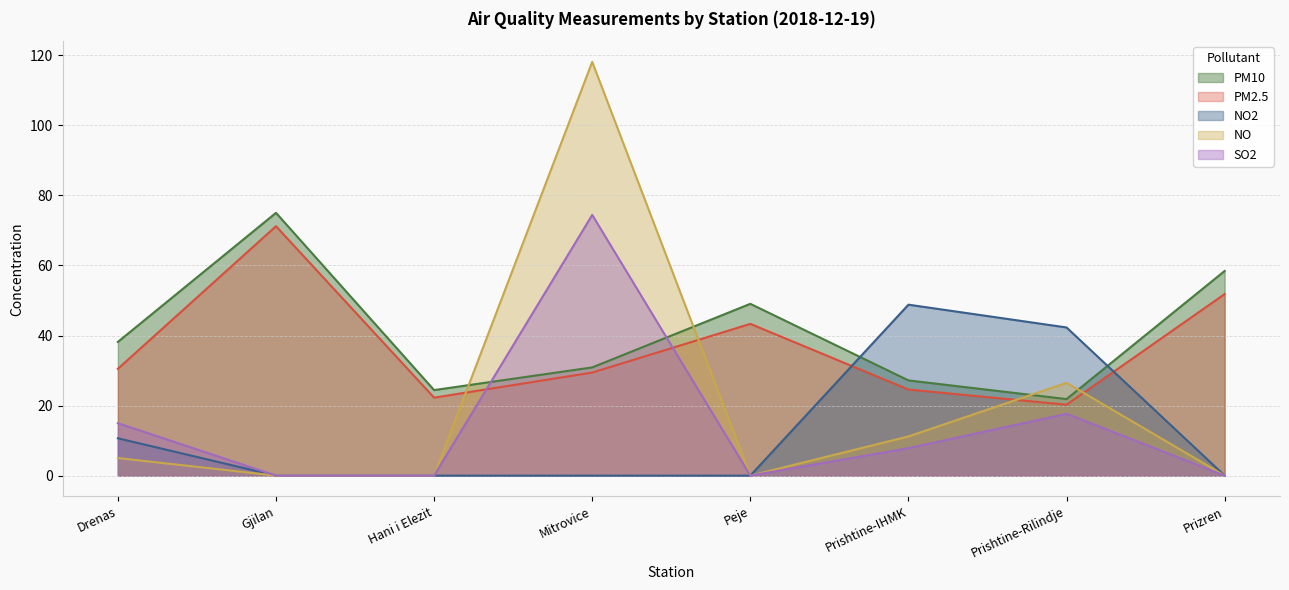

How many intersections are there between NO and PM2.5?

4